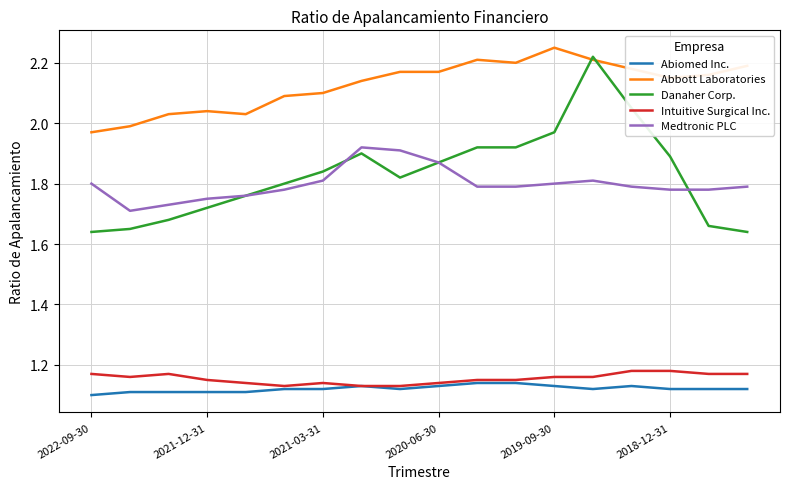

True or false: Intuitive Surgical Inc. and Medtronic PLC intersect in this chart.

False